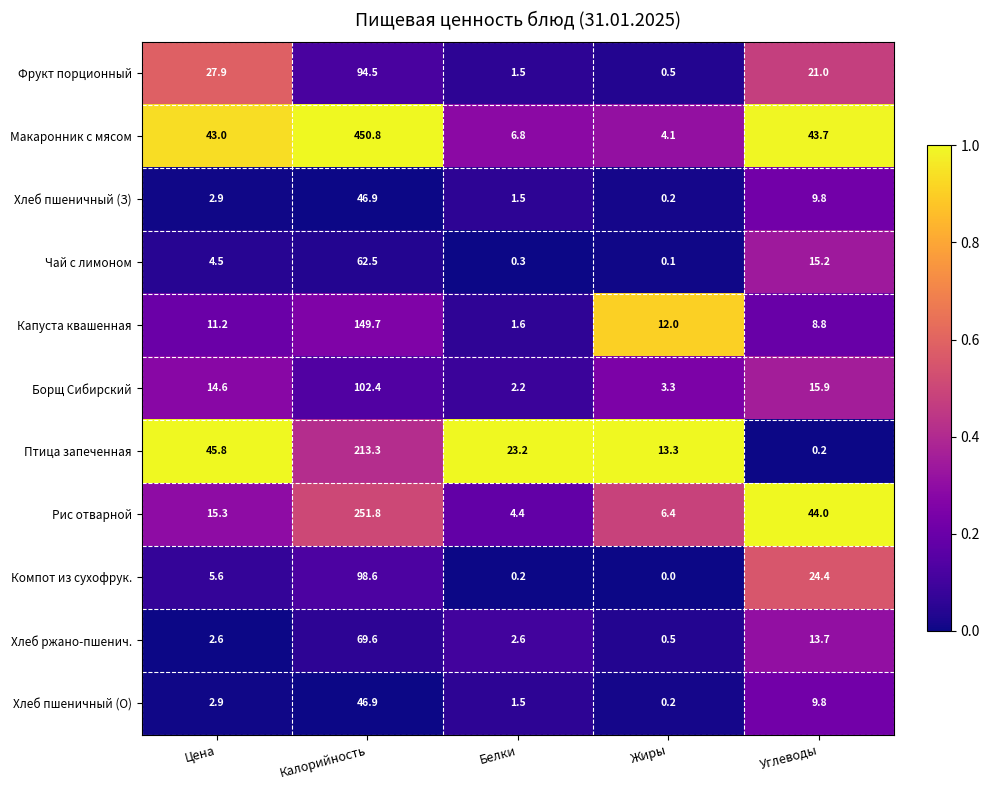

Which series changed the most between Калорийность and Углеводы?

Макаронник с мясом